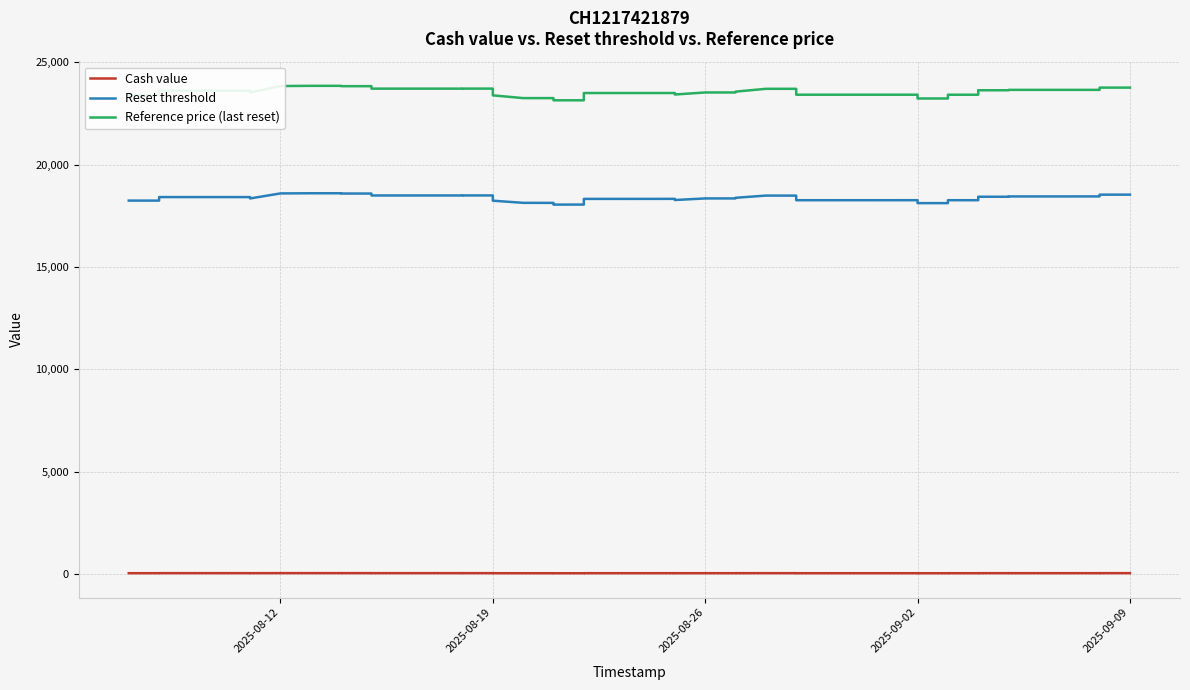

Where does the Cash value series first go above 46?

2025-08-19